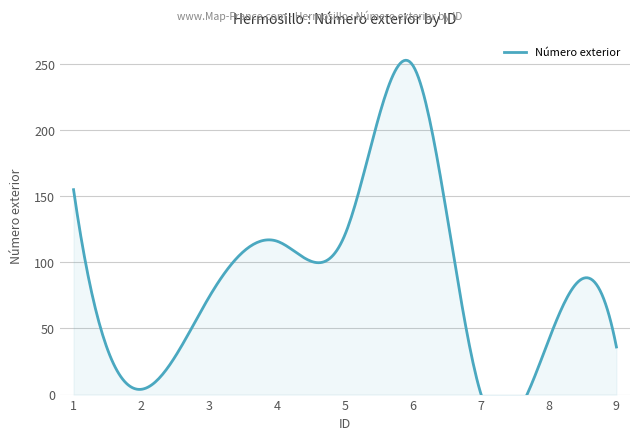

Where does the data first go above 74?

1